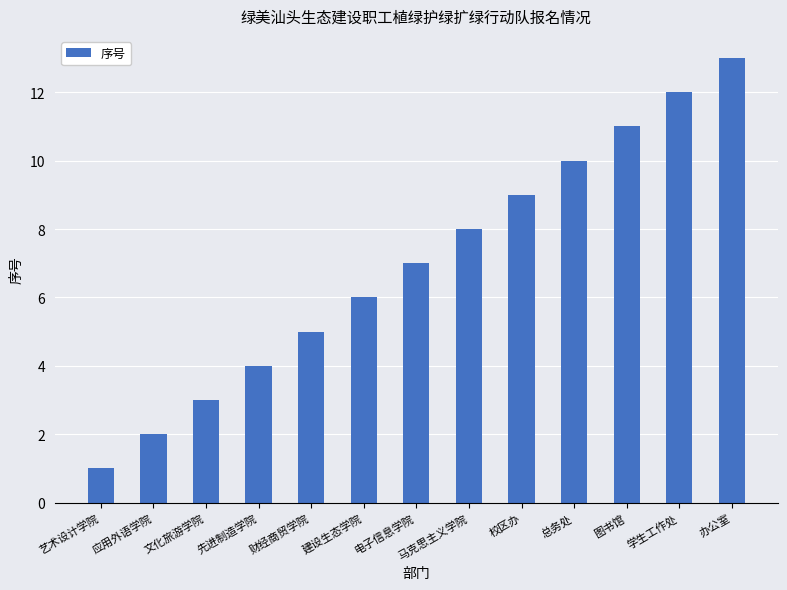

The chart shows a value of 12 at 学生工作处. True or false?

True